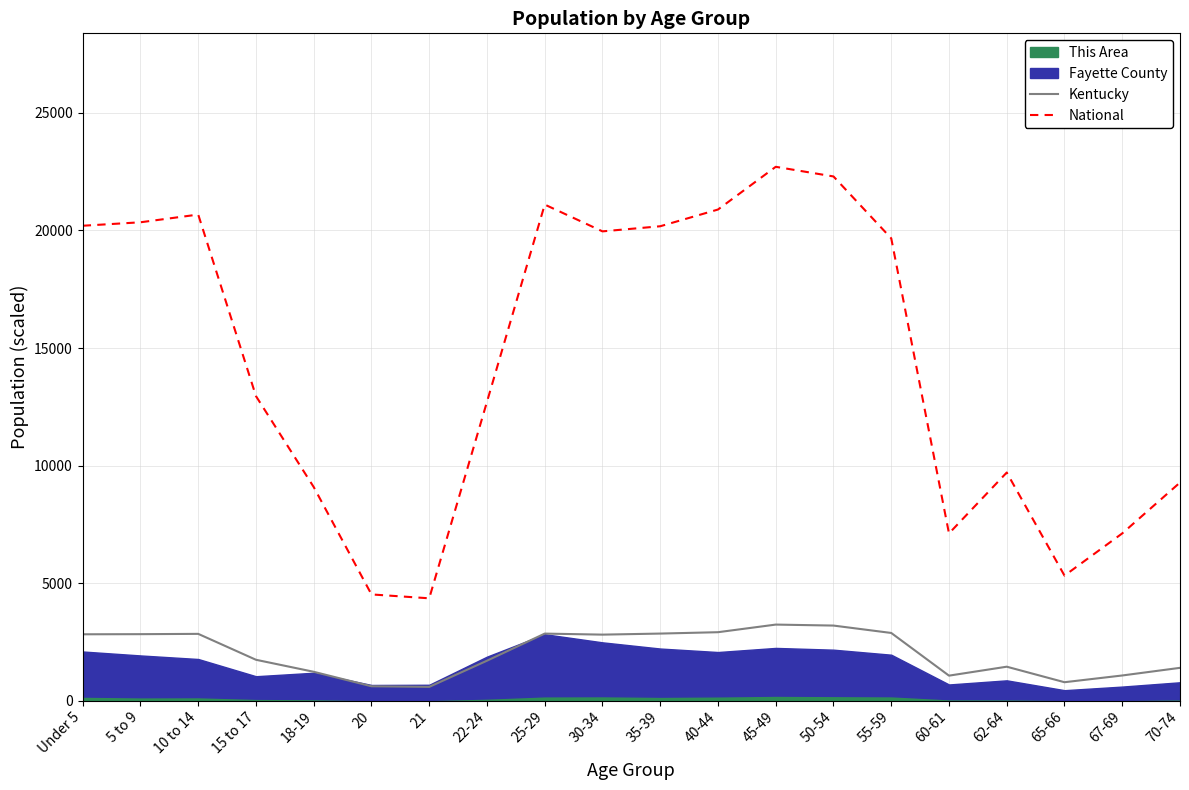

What is the value of the National point at the 10th from the left?

19962.1